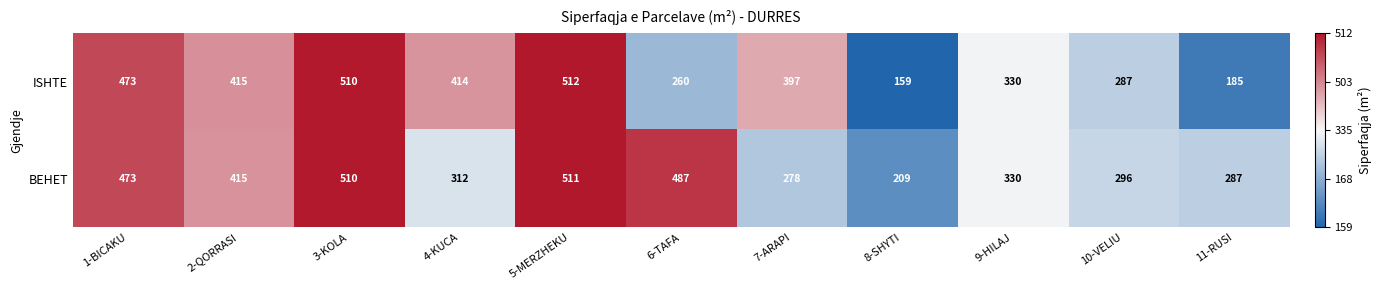

Which series has the widest spread of values?

ISHTE